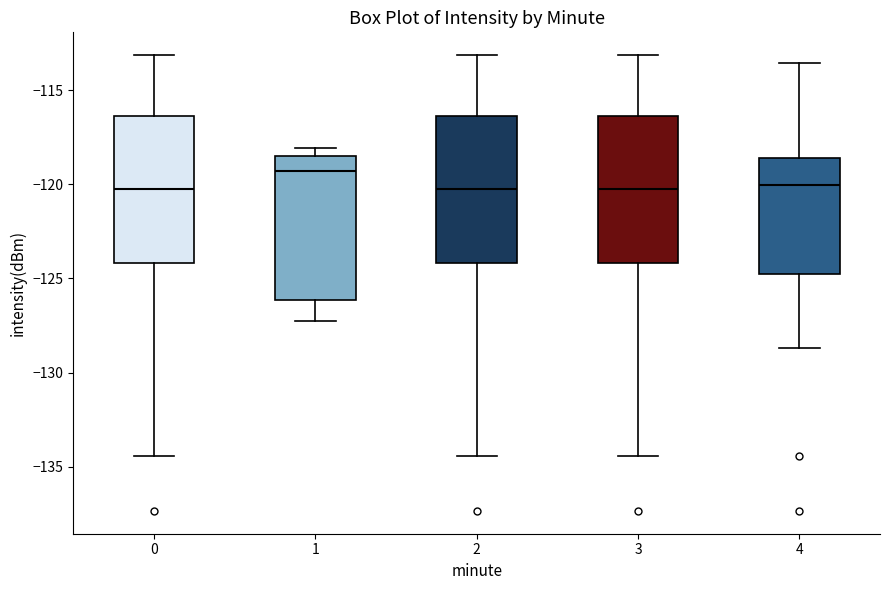

Where does the median line of the box at x = 0 sit on the y-axis? The values are not printed on the chart, so give them approximately, as read against the axis.

-120.0